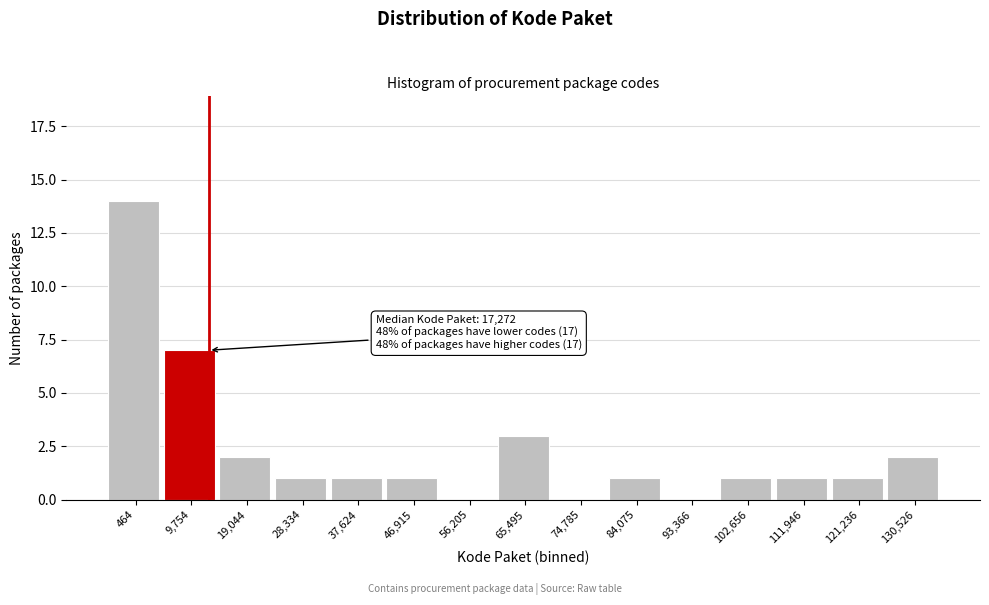

Reading left to right, extract all data points from this chart.

464=14	9,754=7	19,044=2	28,334=1	37,624=1	46,915=1	56,205=0	65,495=3	74,785=0	84,075=1	93,366=0	102,656=1	111,946=1	121,236=1	130,526=2